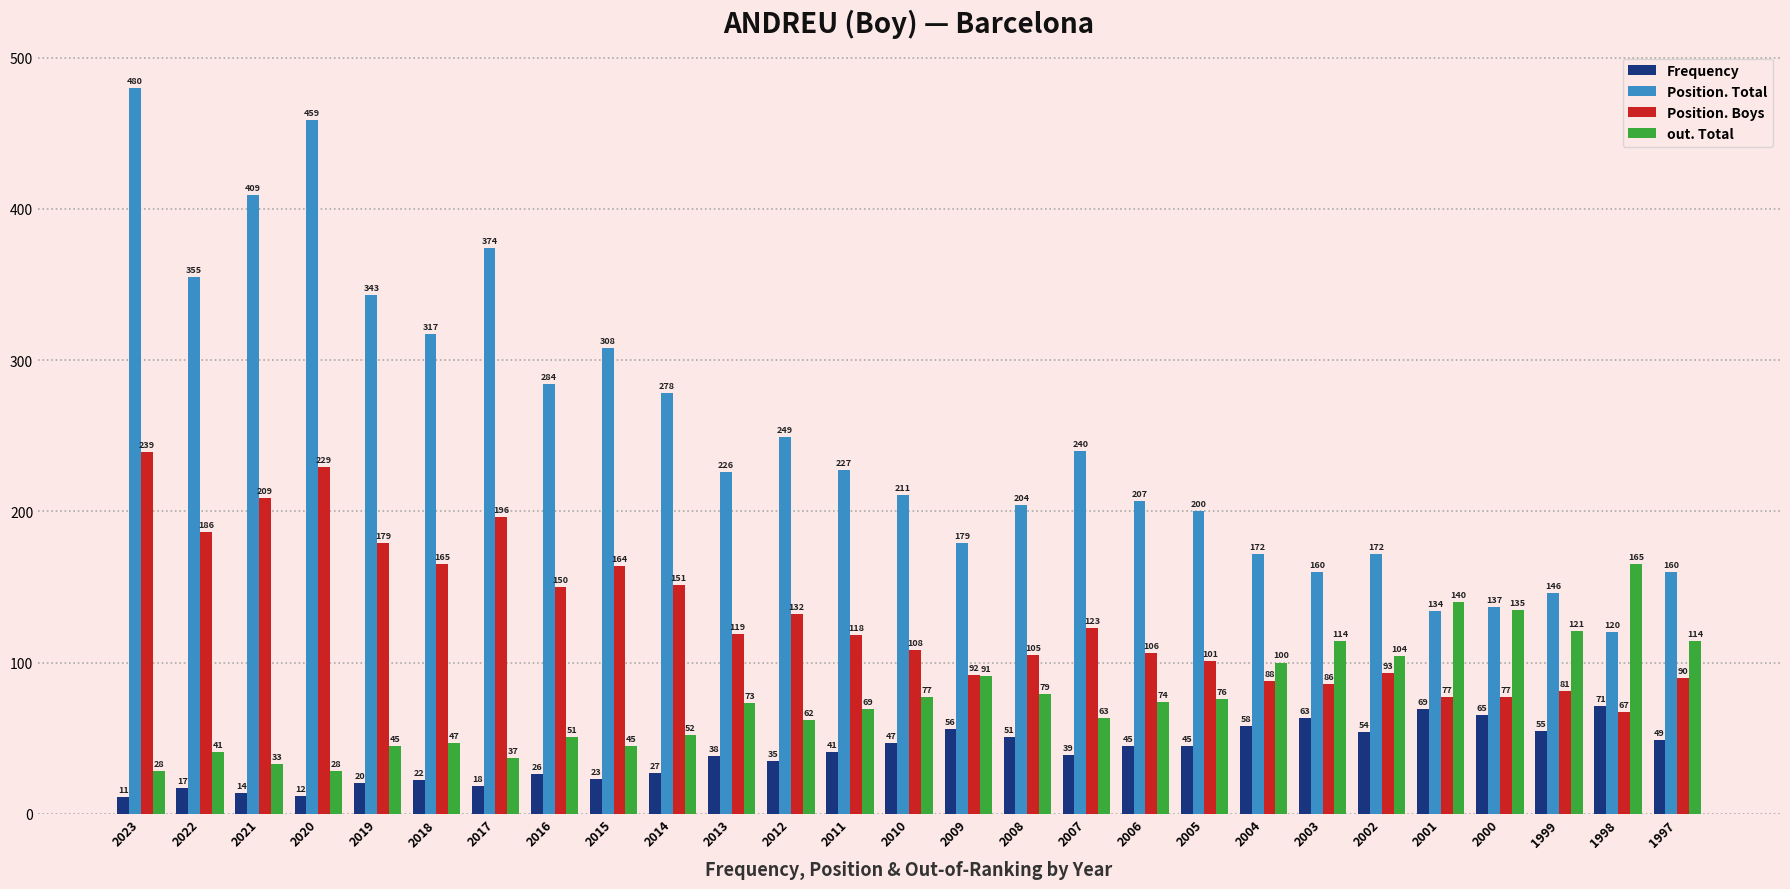

At which label does Position. Total first exceed 226?

2023